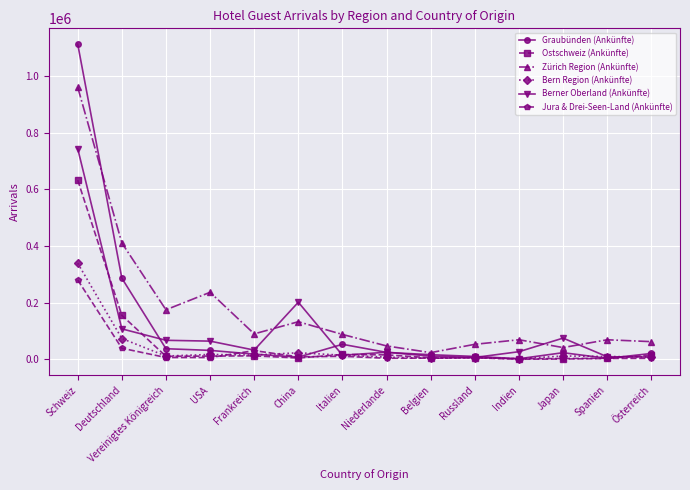

What is the highest value of the Bern Region (Ankünfte) series?

339264